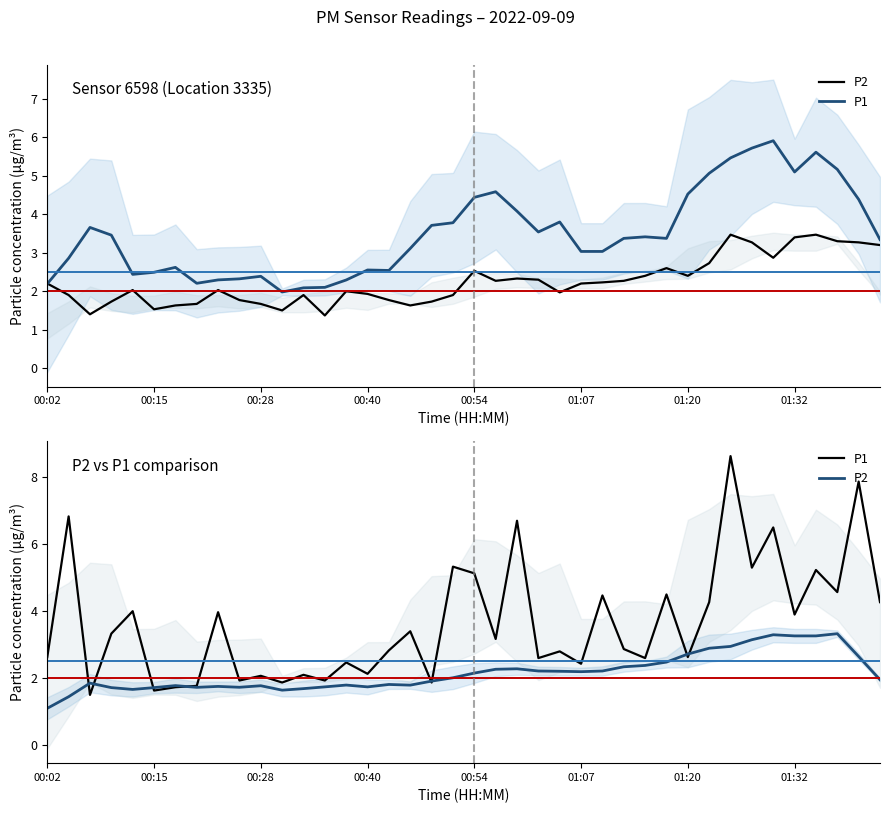

What is the difference between the P2 values at 25 and 13?

0.5